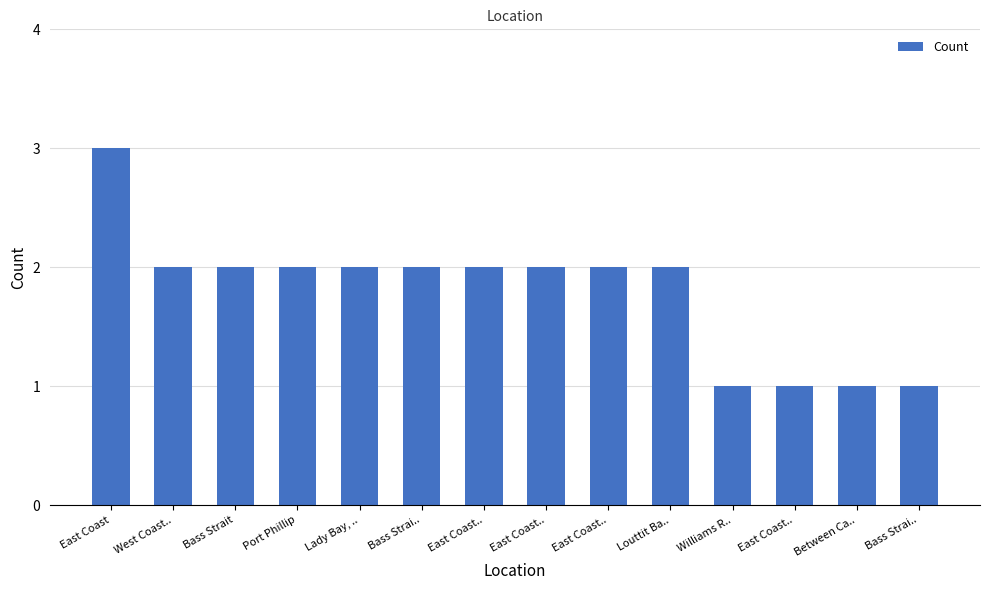

How many values are between 1 and 2?

13